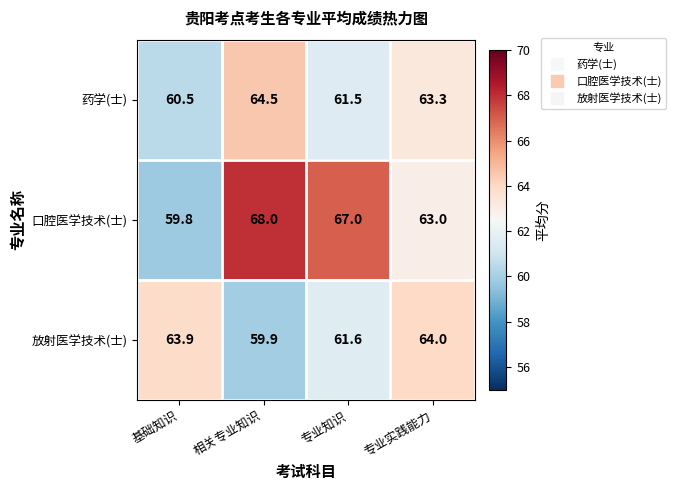

Count the number of data series in this chart.

3